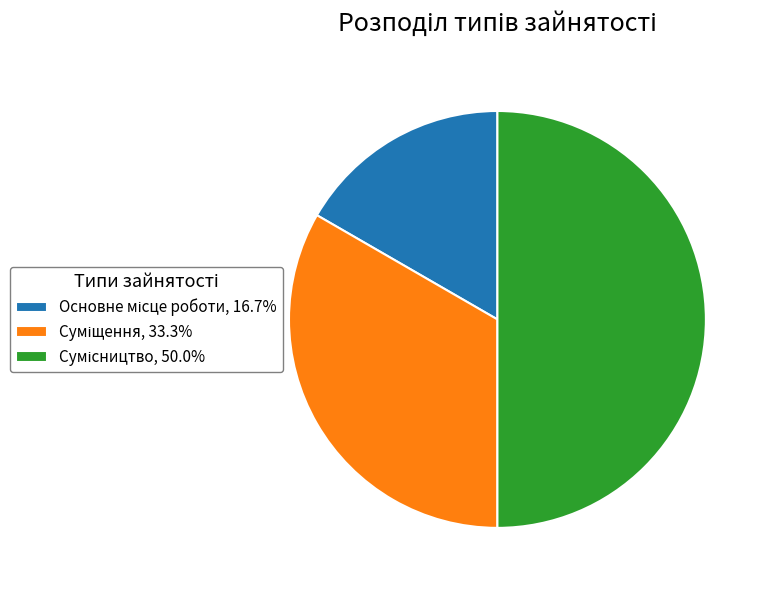

Rank the categories by value from lowest to highest.

Основне місце роботи, Суміщення, Сумісництво